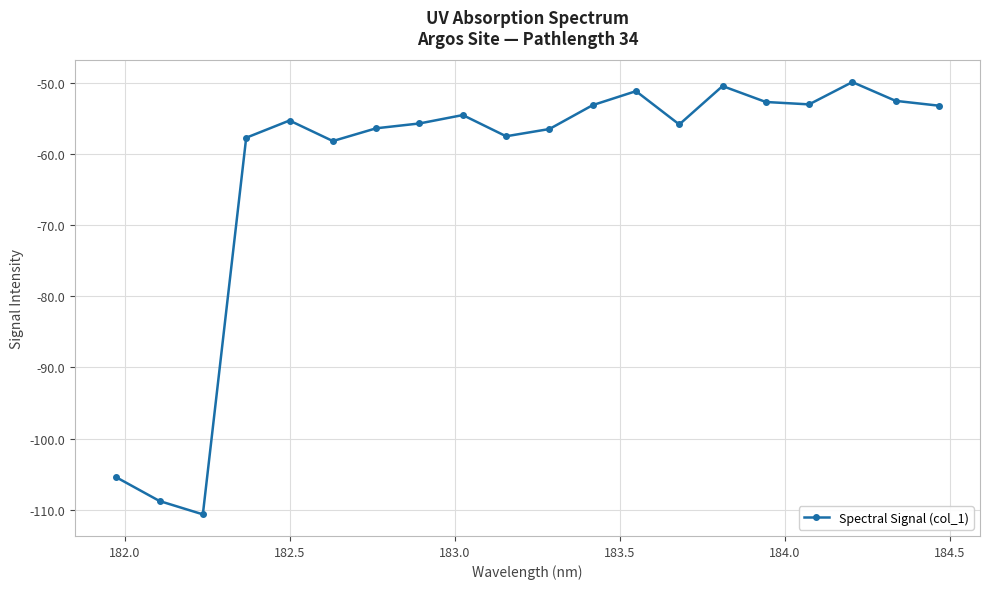

What is the minimum value shown in the chart?

-110.7